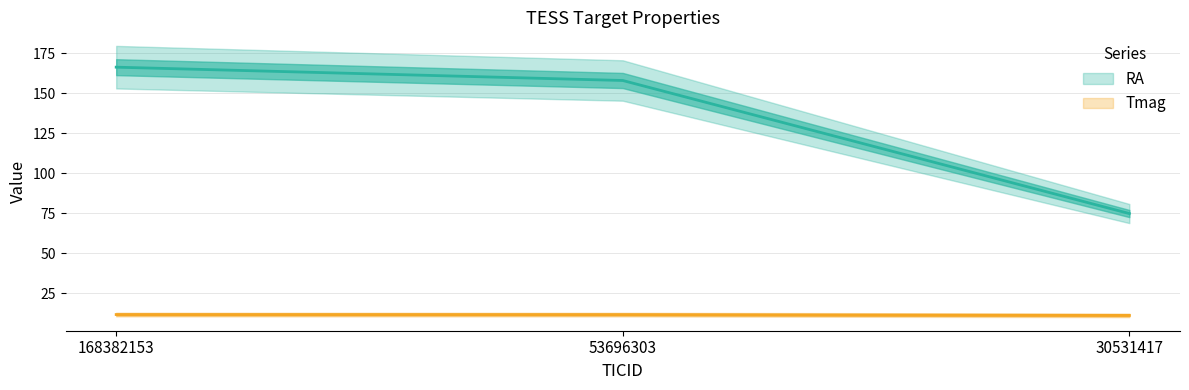

List the labels in order of Tmag value, largest first.

168382153, 53696303, 30531417